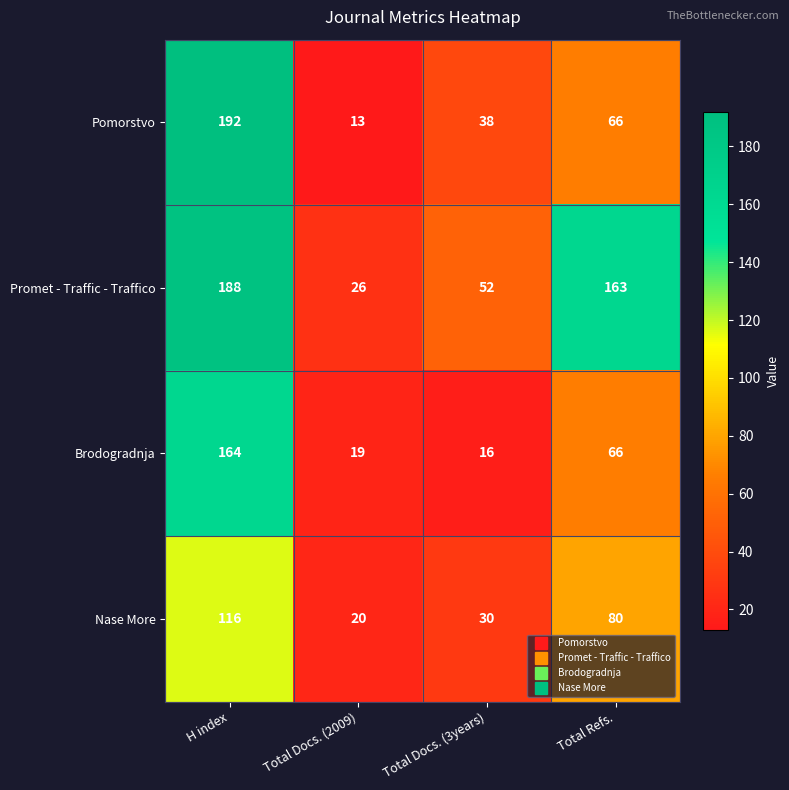

Reading left to right, list all the values displayed in this chart.

Pomorstvo: H index=192	Total Docs. (2009)=13	Total Docs. (3years)=38	Total Refs.=66
Promet - Traffic - Traffico: H index=188	Total Docs. (2009)=26	Total Docs. (3years)=52	Total Refs.=163
Brodogradnja: H index=164	Total Docs. (2009)=19	Total Docs. (3years)=16	Total Refs.=66
Nase More: H index=116	Total Docs. (2009)=20	Total Docs. (3years)=30	Total Refs.=80